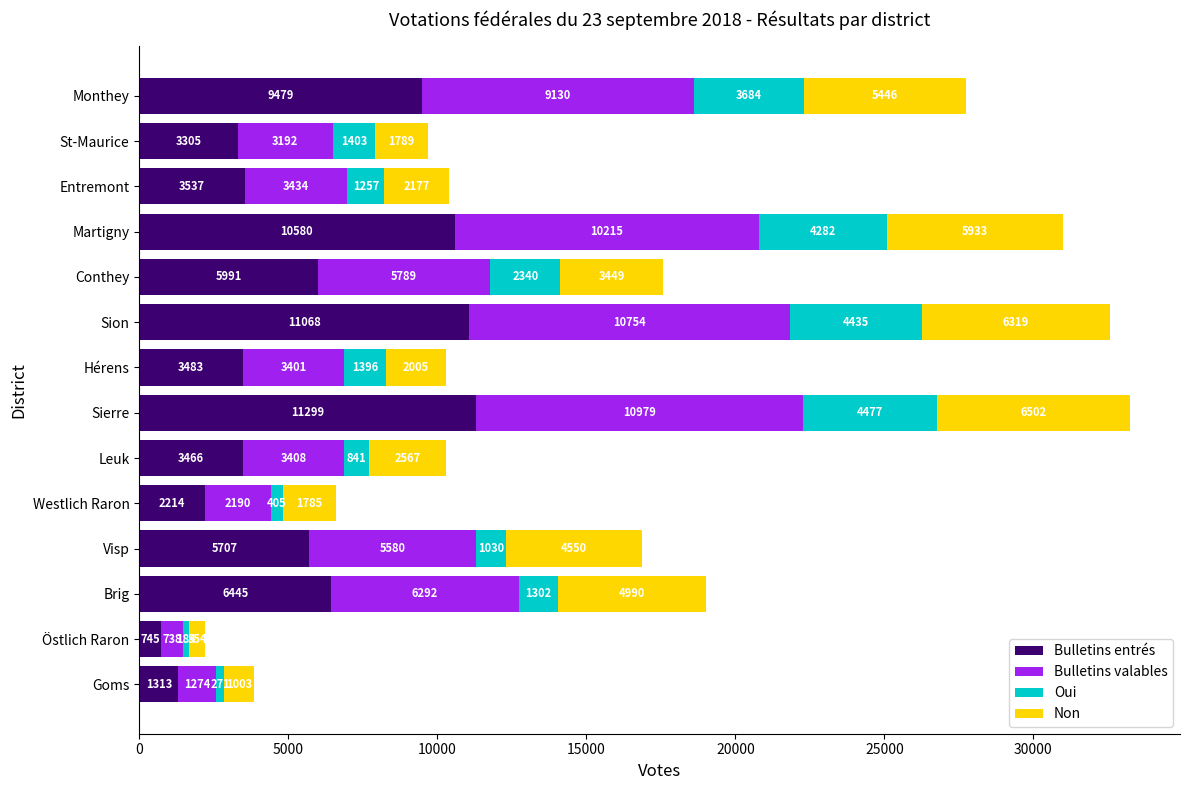

Where is Bulletins entrés nearest to the value 6022?

Conthey